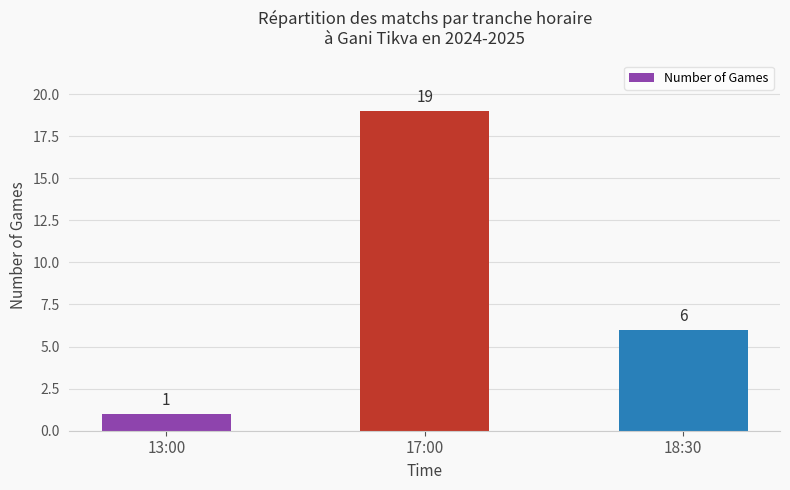

Reading right to left, what are all the values shown in this chart?

6	19	1